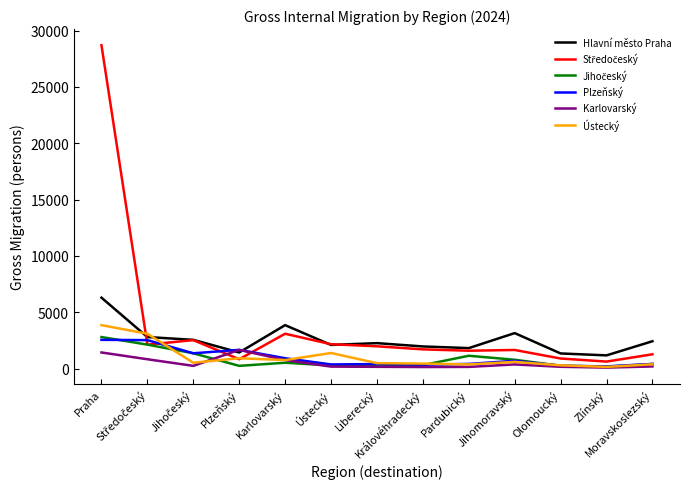

What is the greatest value displayed?

28700